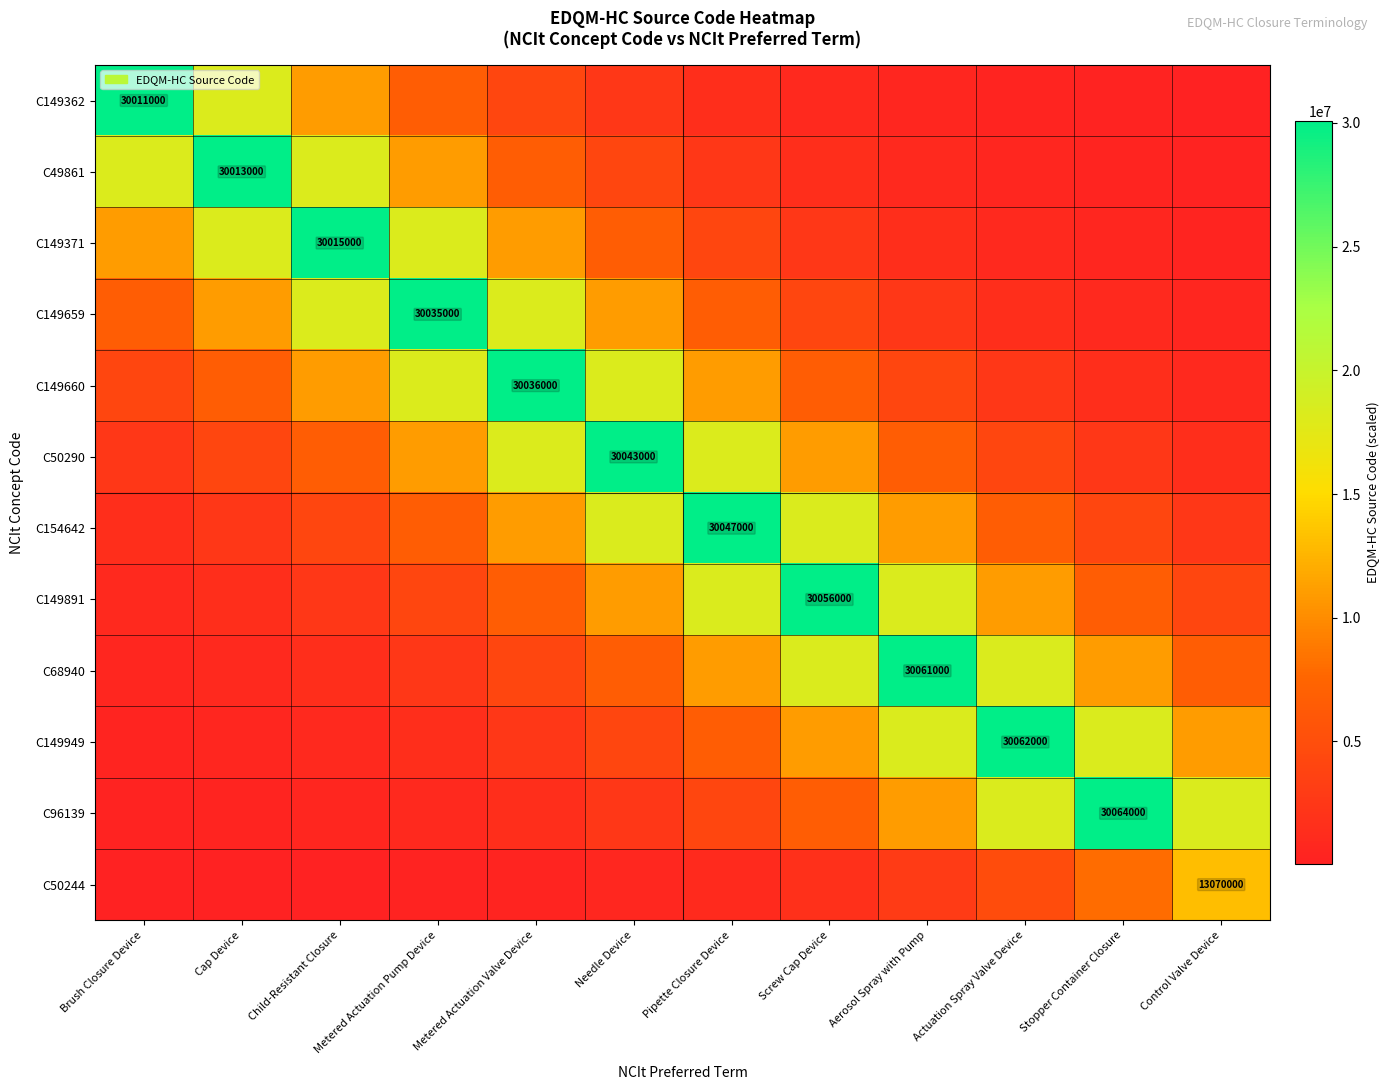

The C50290 series shows 30043000.0 at Needle Device. True or false?

True